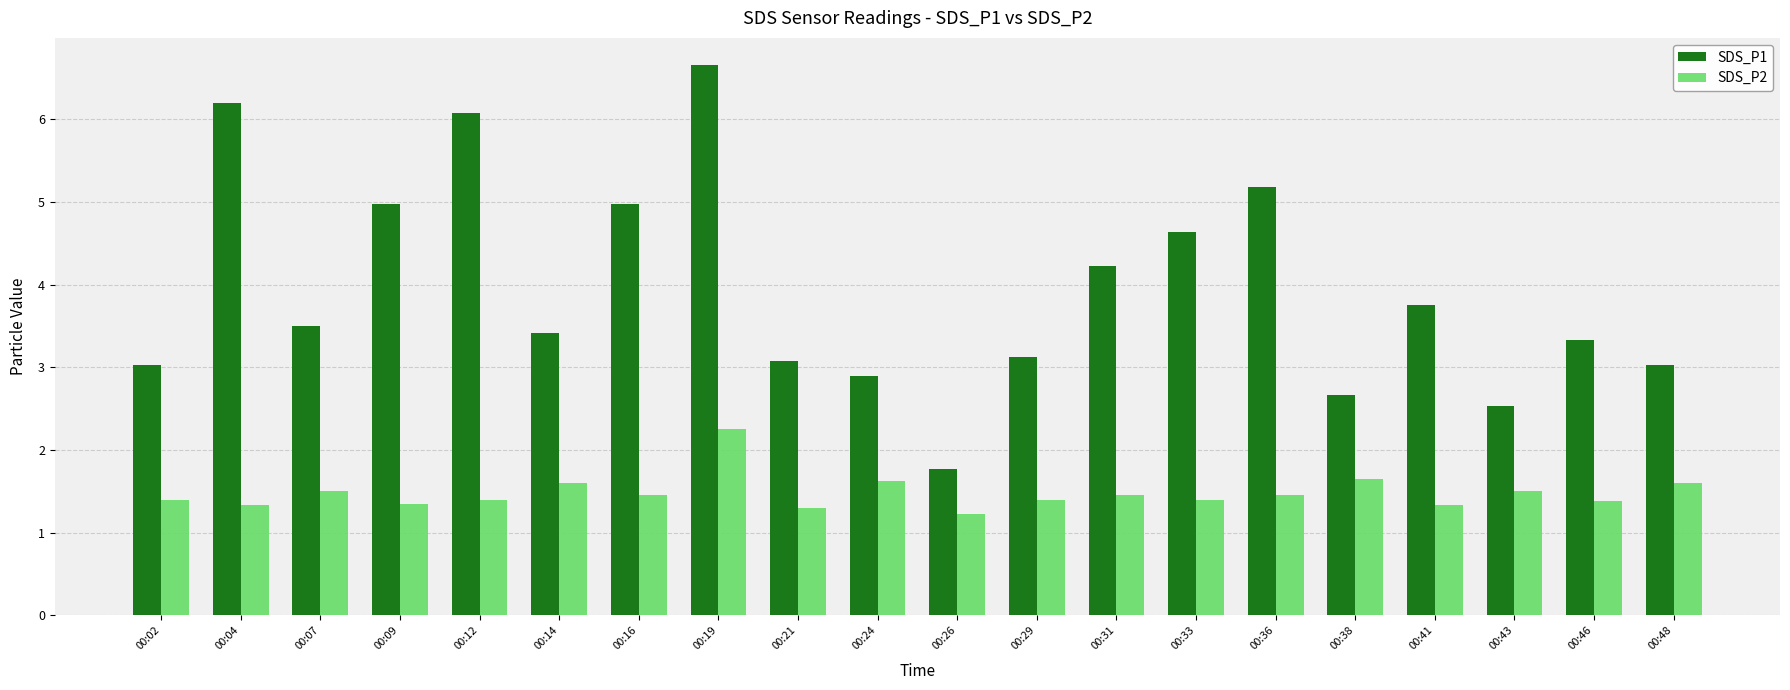

What is the sum of all SDS_P1 values?

79.0